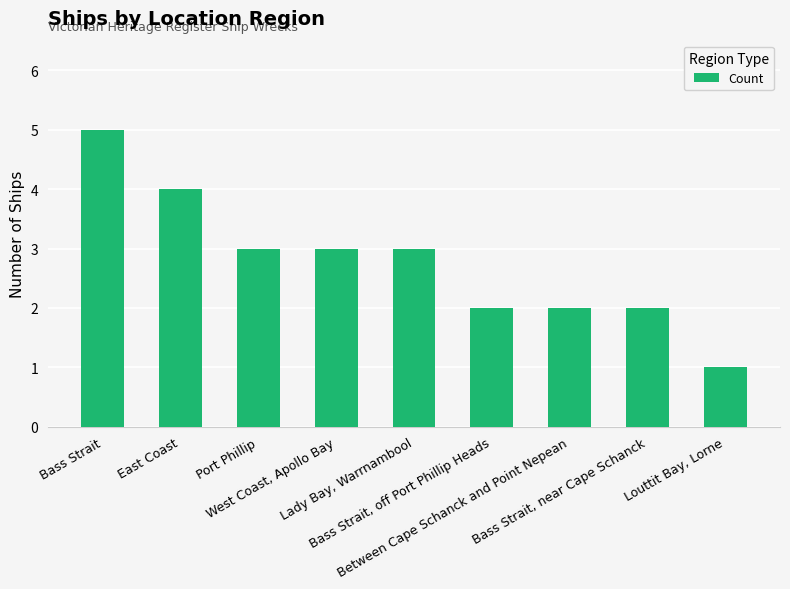

What is the value of the 7th bar from the left?

2